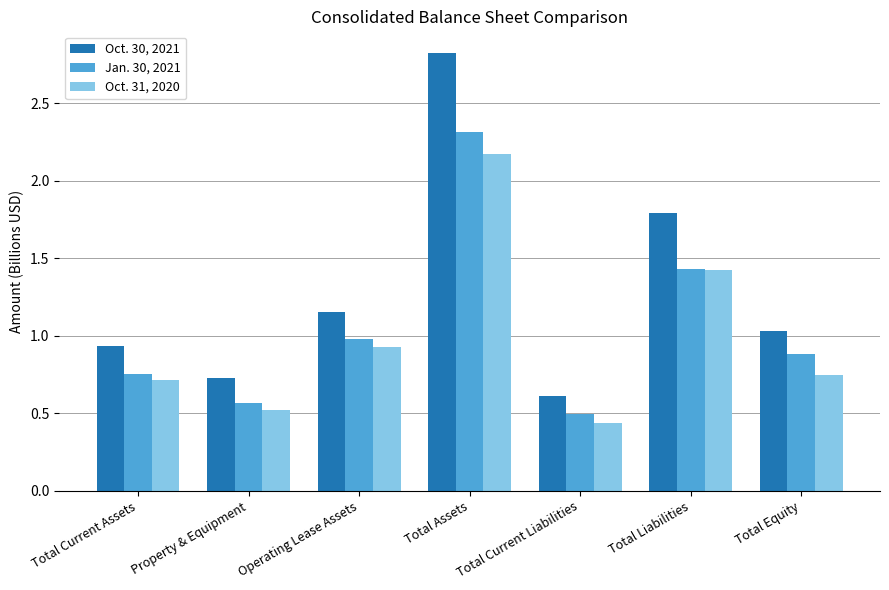

What is the value of the Oct. 30, 2021 bar at the 6th from the left?

1.8